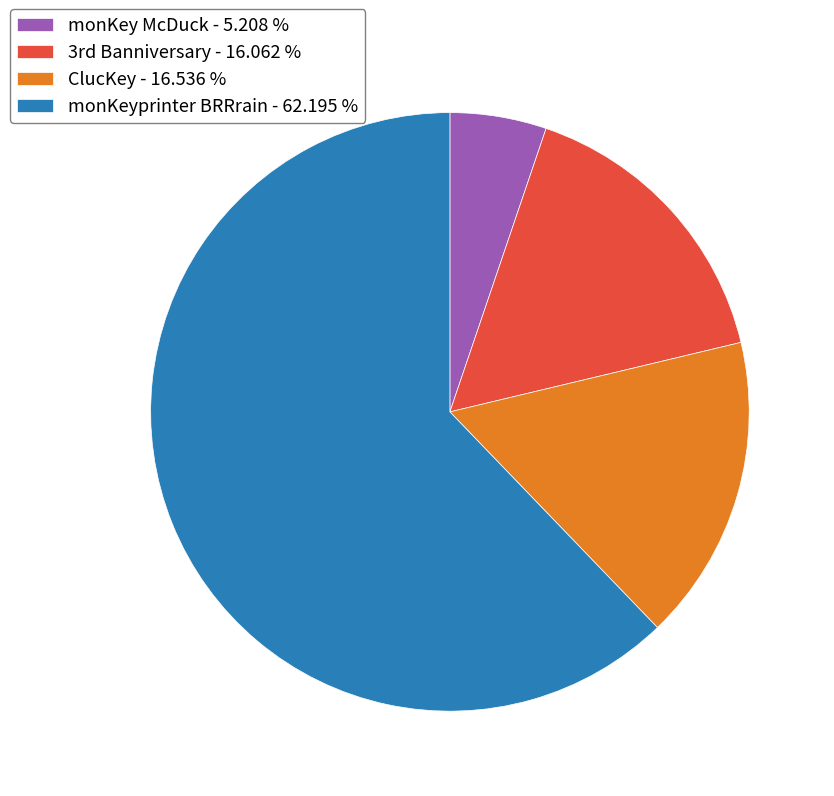

Which slice is the smallest?

monKey McDuck